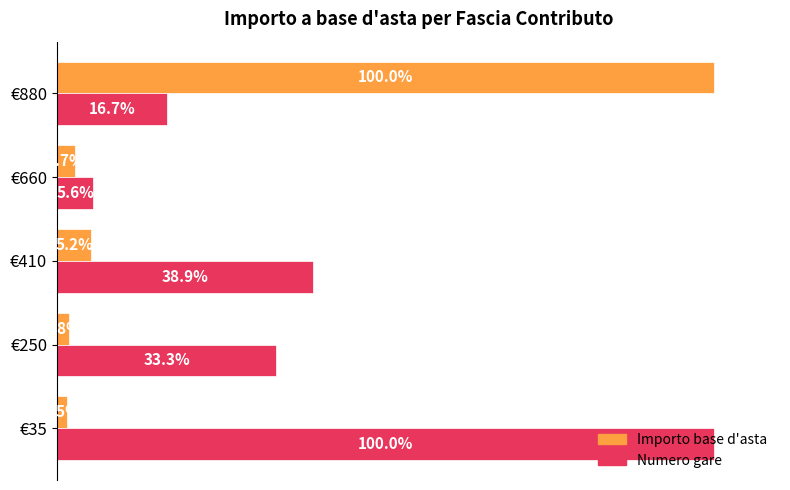

At which category is the sum across all series the highest?

€880